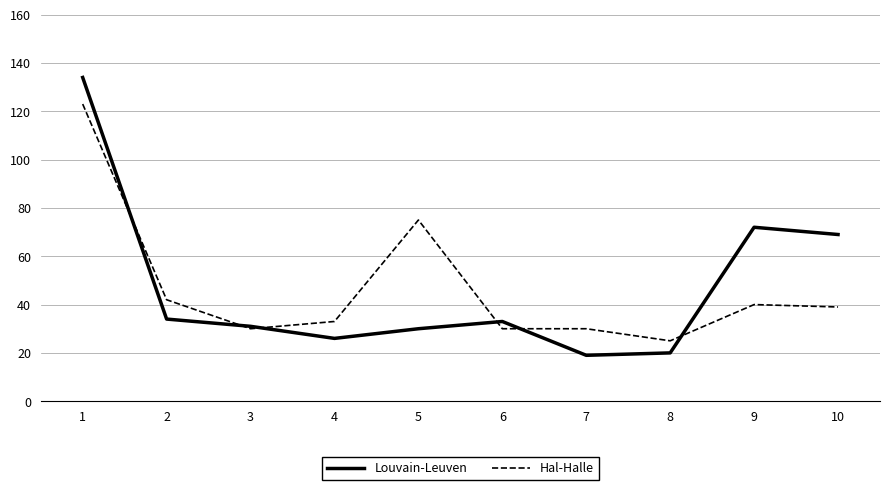

Is the value of Hal-Halle at 8 greater than the value of Louvain-Leuven at 7?

Yes